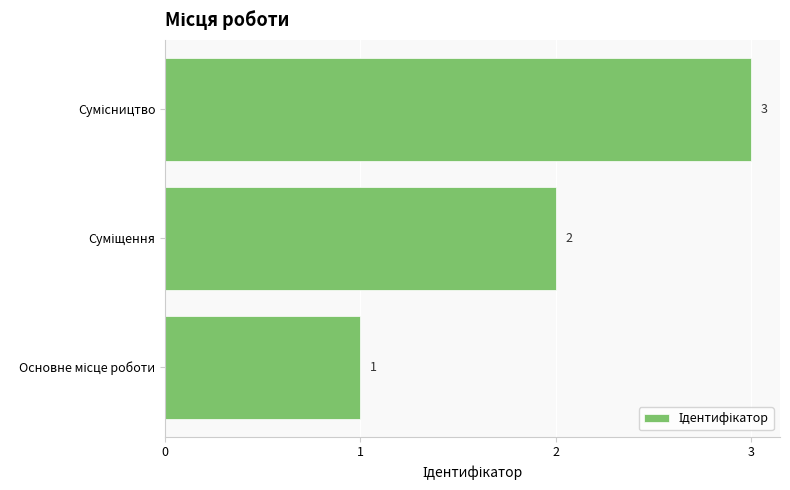

How many series are shown in this chart?

1